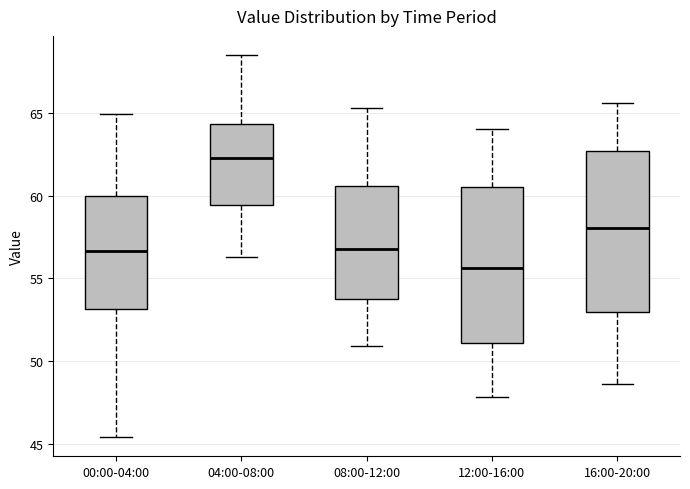

Where does the upper whisker of the box for 08:00-12:00 end on the y-axis? The values are not printed on the chart, so give them approximately, as read against the axis.

65.5